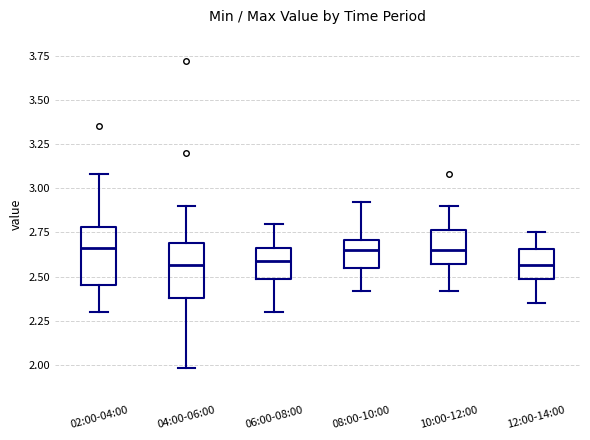

Reading left to right, read every box against the y-axis: the position of its median line, the range the box covers, and the ends of its whiskers. The values are not printed on the chart, so give them approximately, as read against the axis.

02:00-04:00: median 2.65, box 2.45 to 2.80, whiskers 2.30 to 3.10
04:00-06:00: median 2.55, box 2.40 to 2.70, whiskers 2.00 to 2.90
06:00-08:00: median 2.60, box 2.50 to 2.65, whiskers 2.30 to 2.80
08:00-10:00: median 2.65, box 2.55 to 2.70, whiskers 2.40 to 2.90
10:00-12:00: median 2.65, box 2.55 to 2.75, whiskers 2.40 to 2.90
12:00-14:00: median 2.55, box 2.50 to 2.65, whiskers 2.35 to 2.75